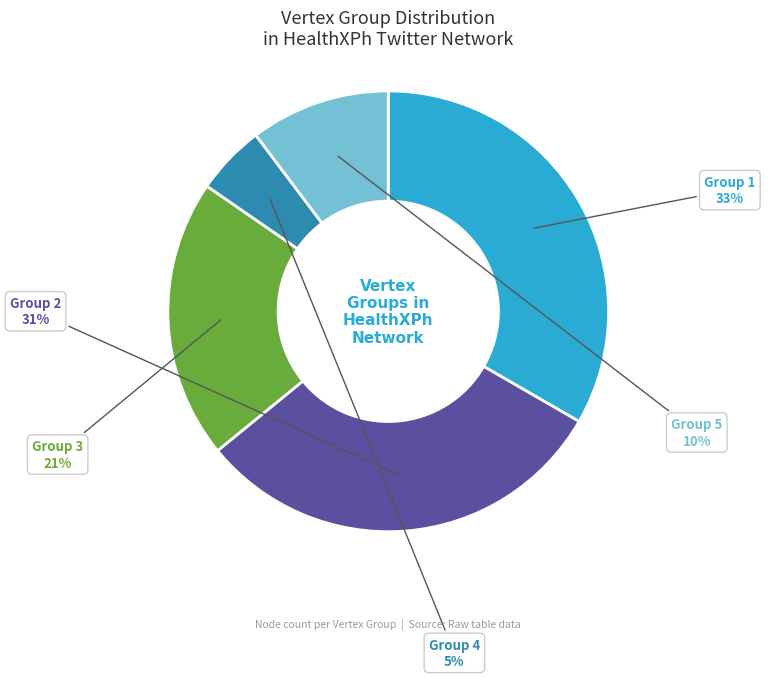

To the nearest percent, what is the average slice percentage?

20%